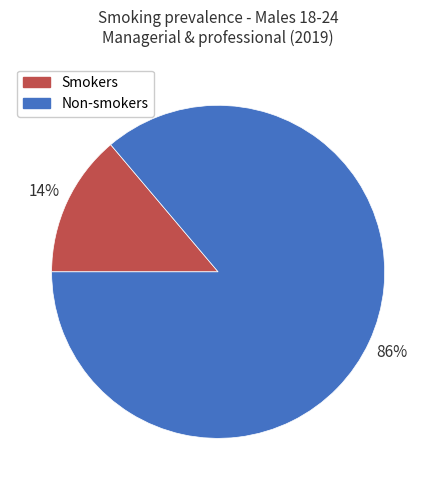

Is there a majority slice in this chart?

Yes